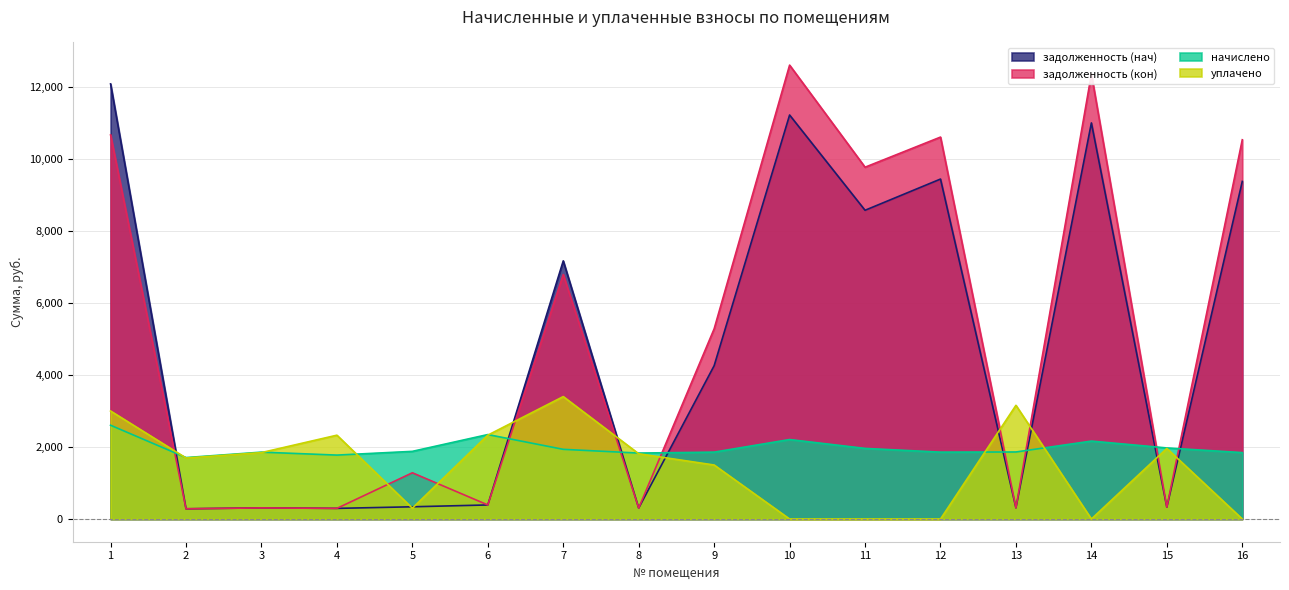

What is the highest value of the задолженность (кон) series?

12604.7